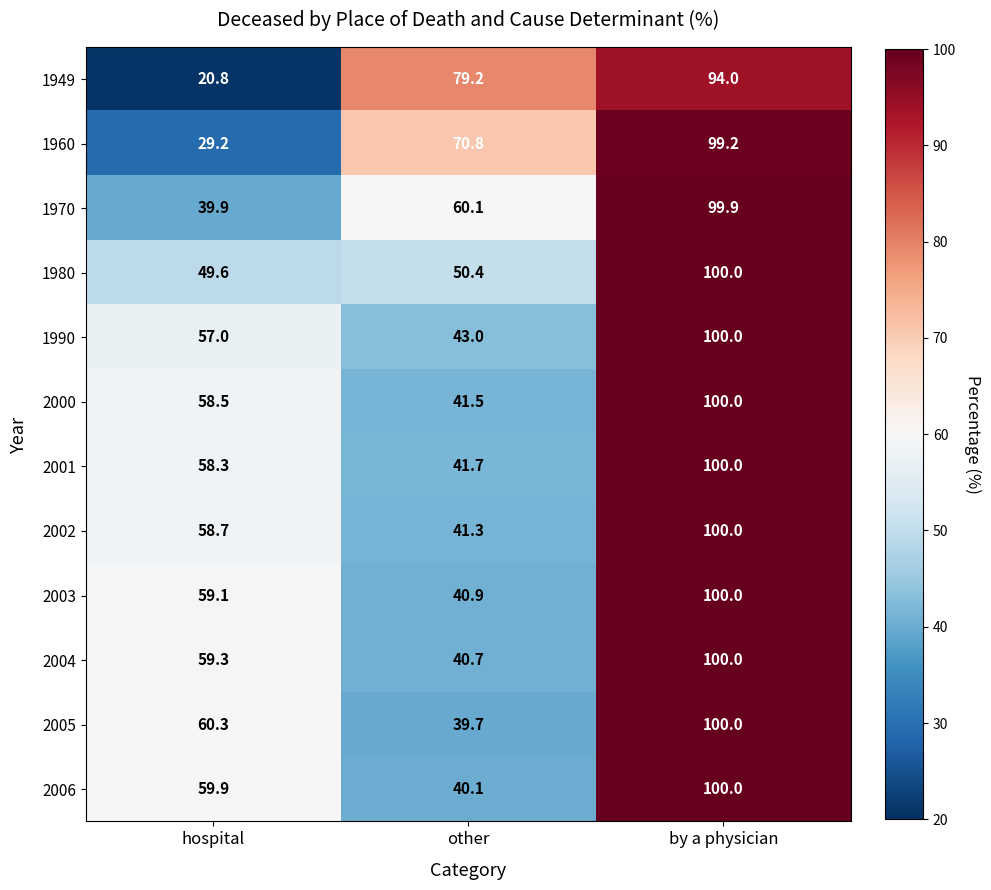

Which series changed the most between hospital and other?

1949